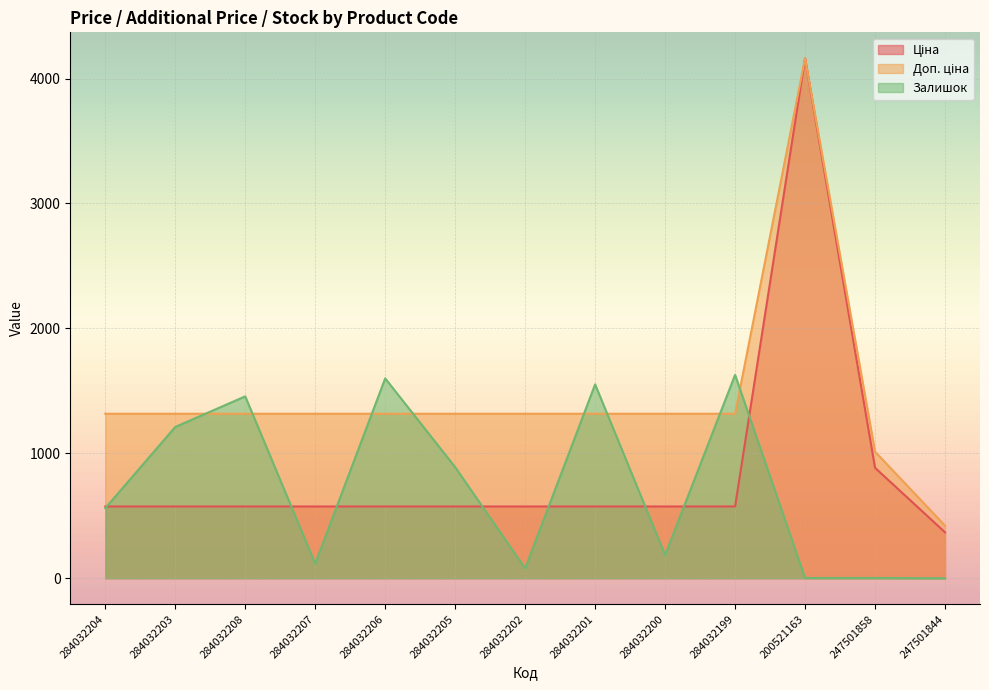

Where is Залишок nearest to the value 814?

284032205